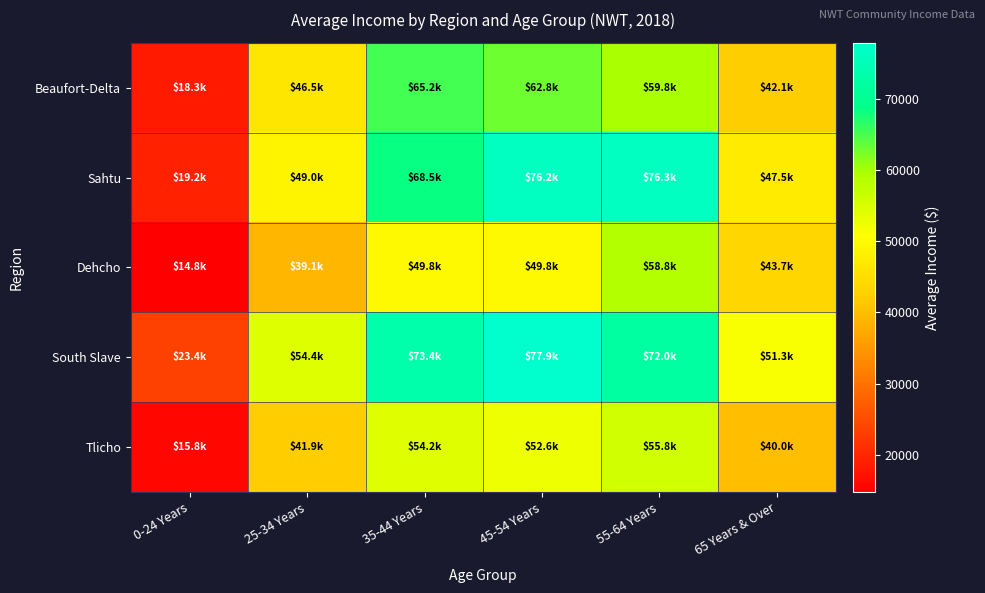

Reading right to left, extract all data points from this chart.

Beaufort-Delta: 65 Years & Over=42150.0	55-64 Years=59807.7	45-54 Years=62826.4	35-44 Years=65216.9	25-34 Years=46455.0	0-24 Years=18276.9
Sahtu: 65 Years & Over=47500.0	55-64 Years=76282.6	45-54 Years=76155.2	35-44 Years=68481.5	25-34 Years=48976.7	0-24 Years=19229.2
Dehcho: 65 Years & Over=43672.4	55-64 Years=58828.6	45-54 Years=49779.1	35-44 Years=49812.5	25-34 Years=39064.1	0-24 Years=14759.3
South Slave: 65 Years & Over=51296.3	55-64 Years=72048.9	45-54 Years=77861.1	35-44 Years=73404.5	25-34 Years=54378.5	0-24 Years=23400.0
Tlicho: 65 Years & Over=40000.0	55-64 Years=55782.6	45-54 Years=52642.9	35-44 Years=54175.7	25-34 Years=41940.5	0-24 Years=15797.3